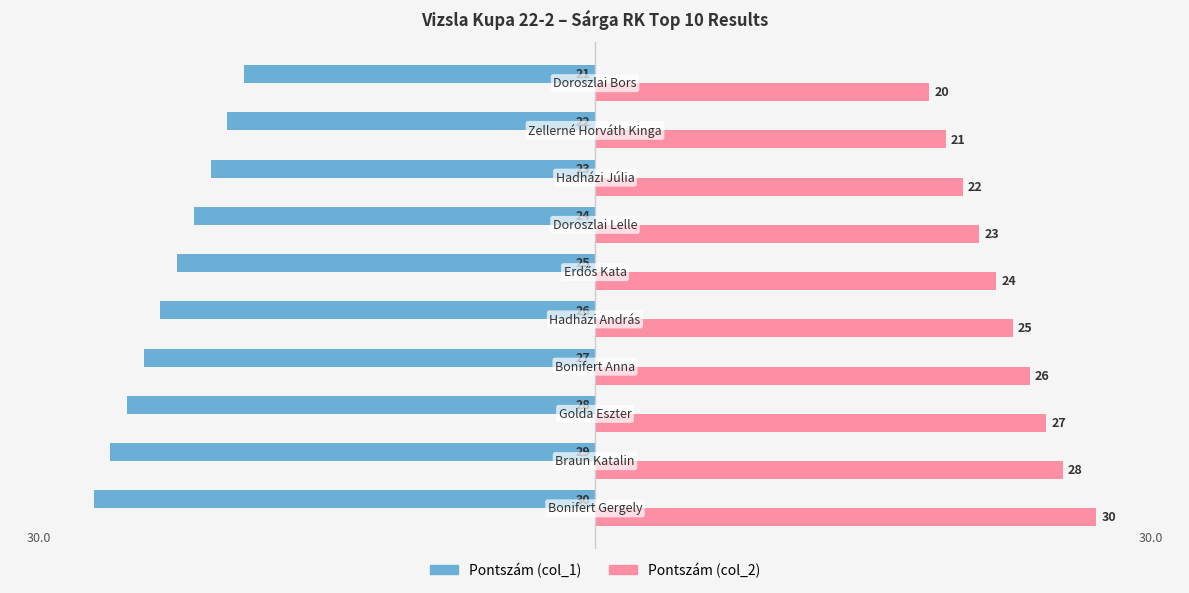

What is the lowest value of the Pontszám (col_2) series?

20